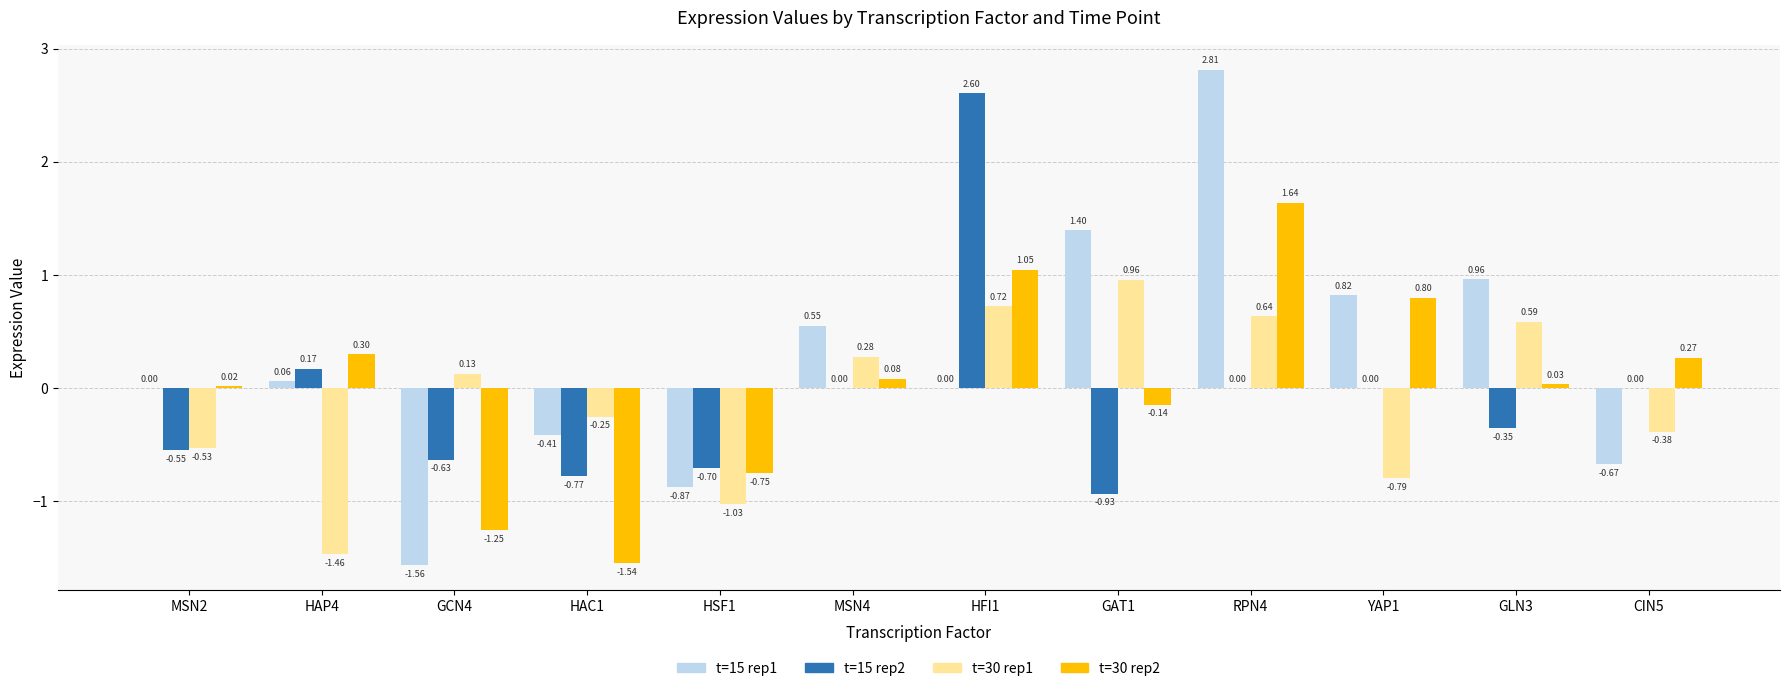

At which category is the sum across all series the highest?

RPN4